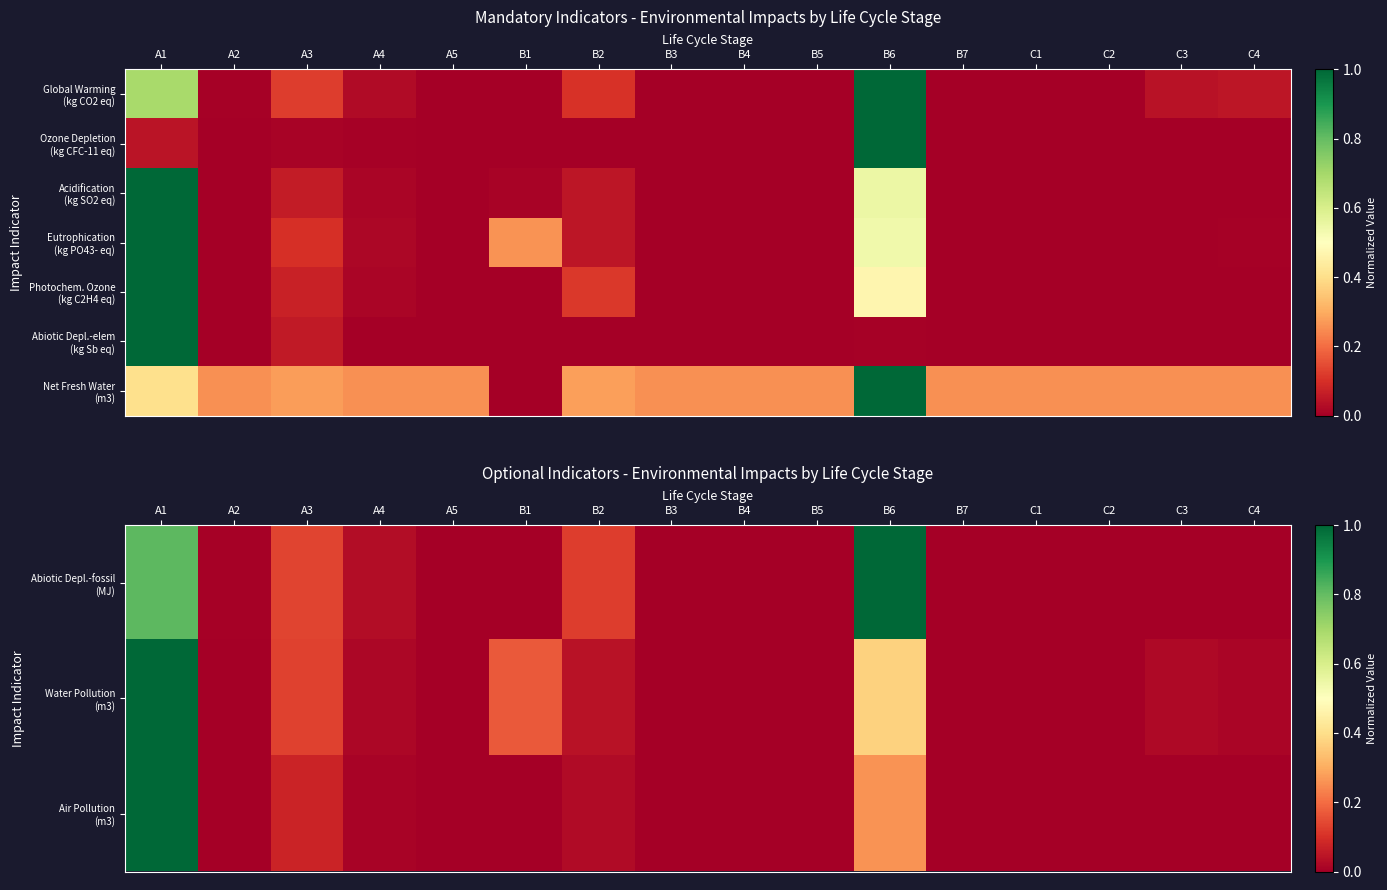

Rank the series by their maximum value, from highest to lowest.

Abiotic Depl.-fossil (MJ), Water Pollution (m3), Air Pollution (m3), Eutrophication (kg PO43- eq), Photochem. Ozone (kg C2H4 eq), Abiotic Depl.-elem (kg Sb eq), Net Fresh Water (m3)